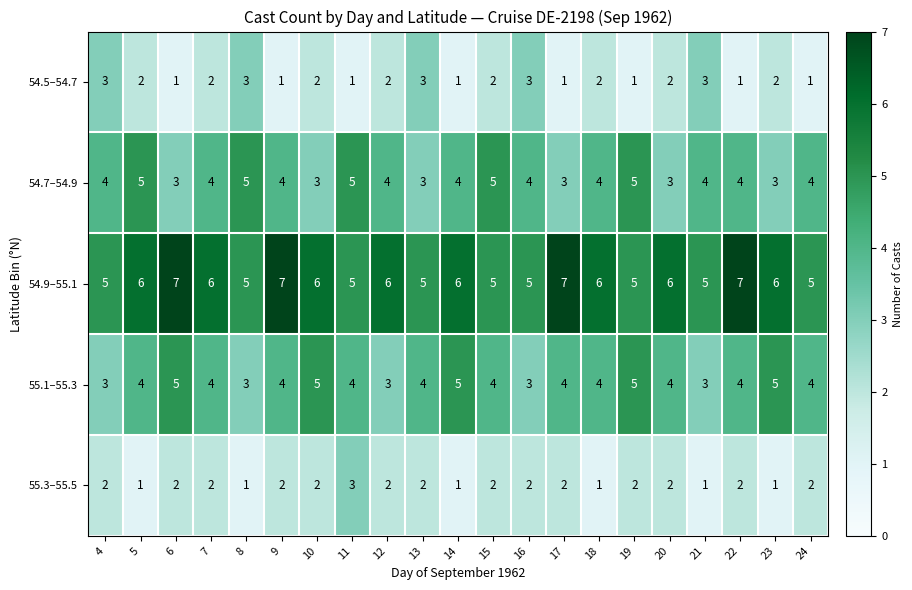

What is the smallest value displayed?

1